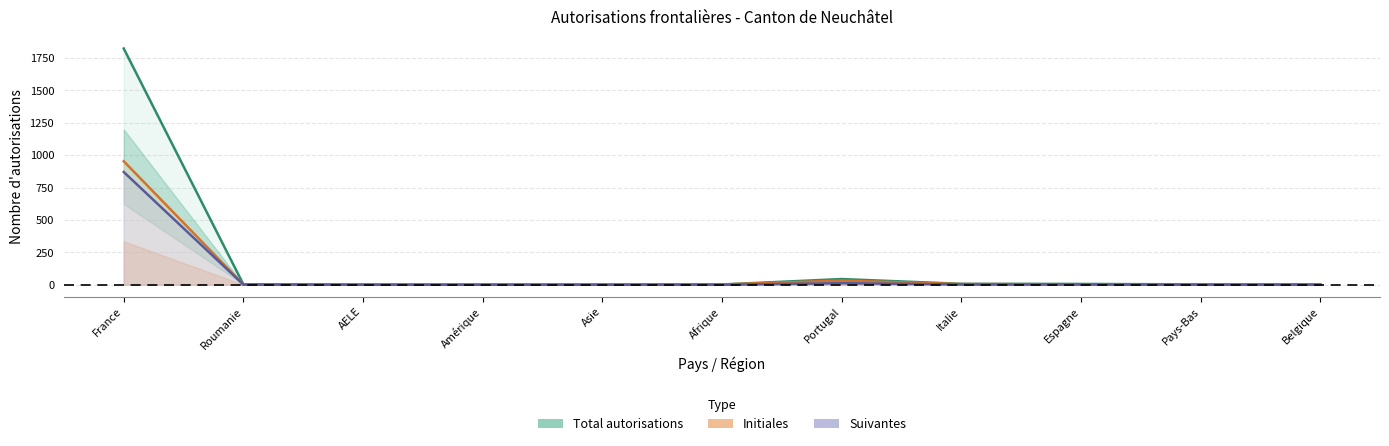

Which category has the highest value across all series?

France